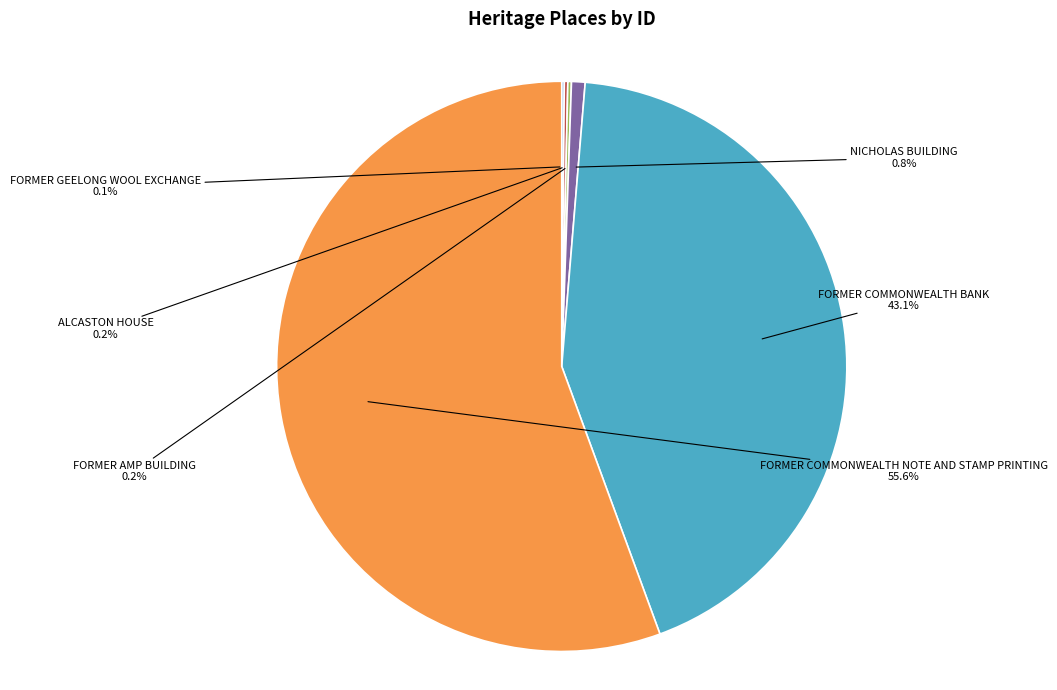

Between FORMER COMMONWEALTH BANK and NICHOLAS BUILDING, which is larger?

FORMER COMMONWEALTH BANK